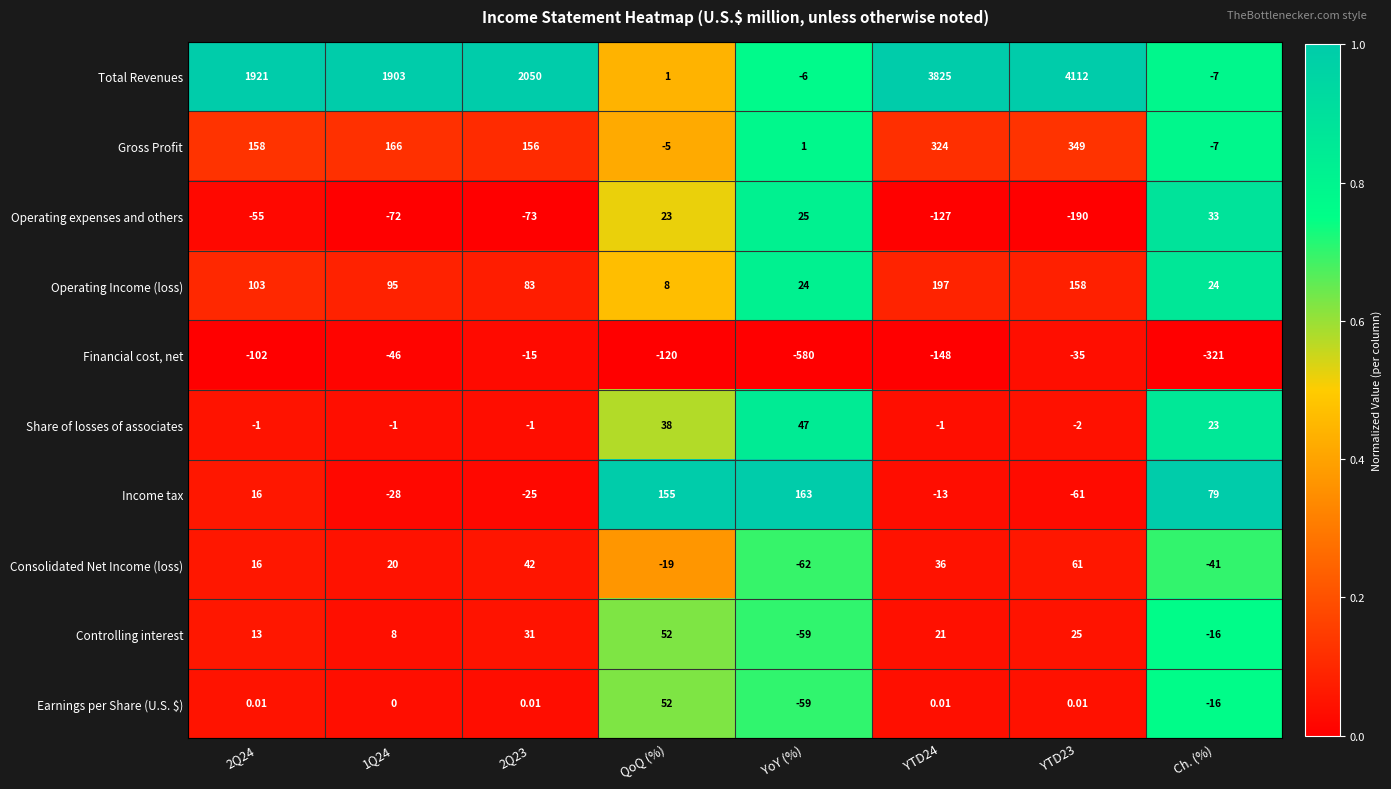

Which series has the largest range (max minus min)?

Total Revenues